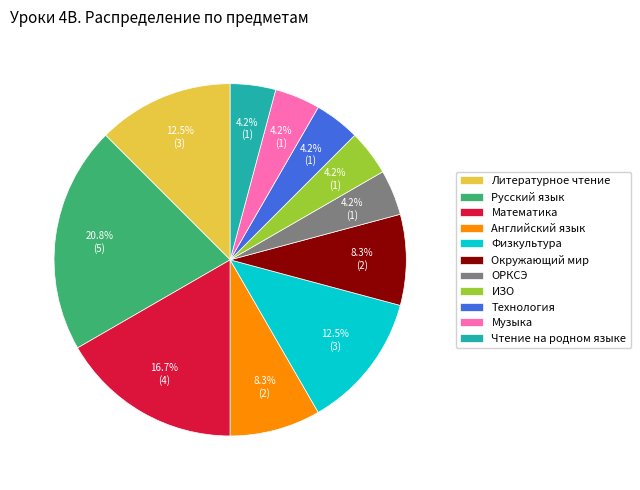

Is Литературное чтение the majority of the pie?

No